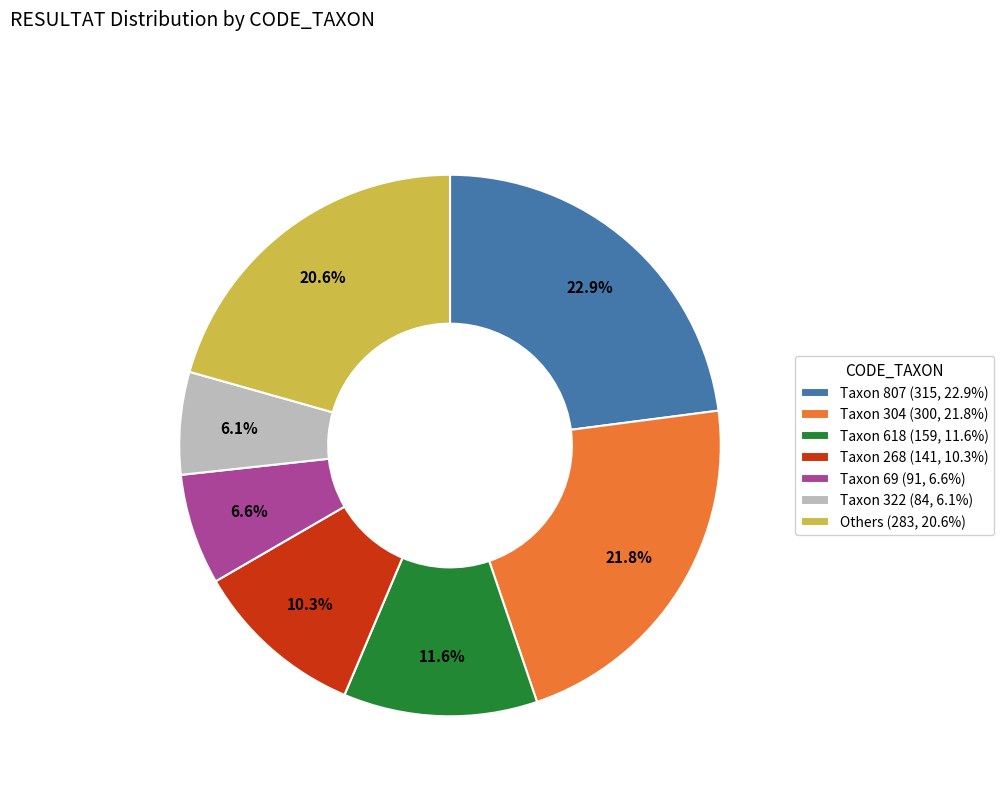

Which category has the biggest portion of the pie?

Taxon 807 (315, 22.9%)